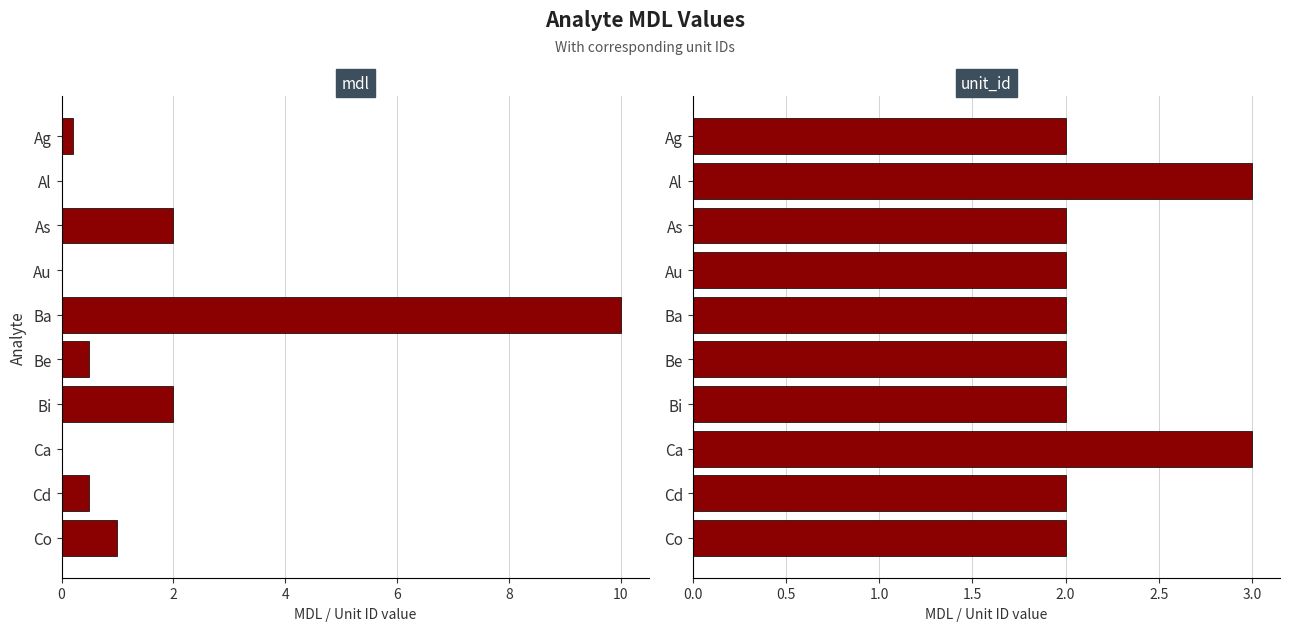

Between Be and Co, which series saw the biggest shift?

mdl